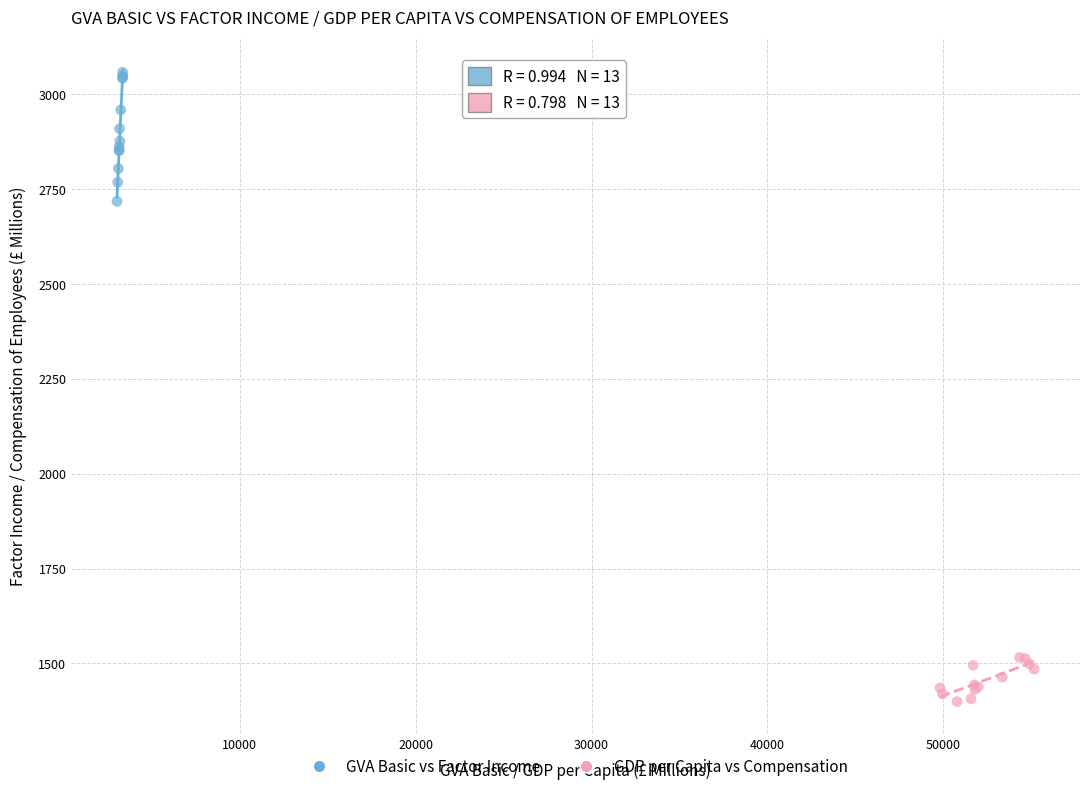

What are all the series names shown in the legend?

GVA Basic vs Factor Income, GDP per Capita vs Compensation